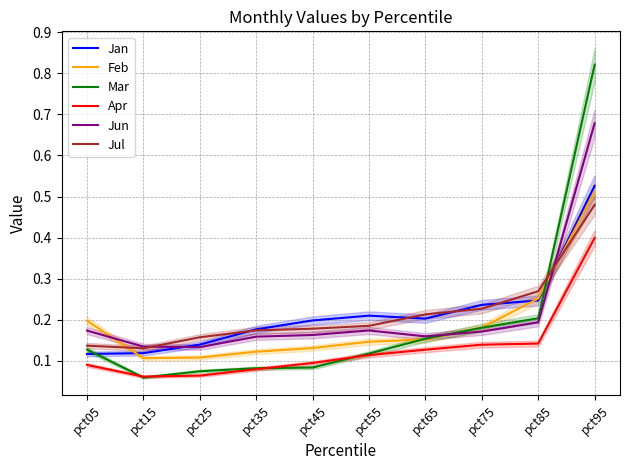

What is the smallest value displayed?

0.1